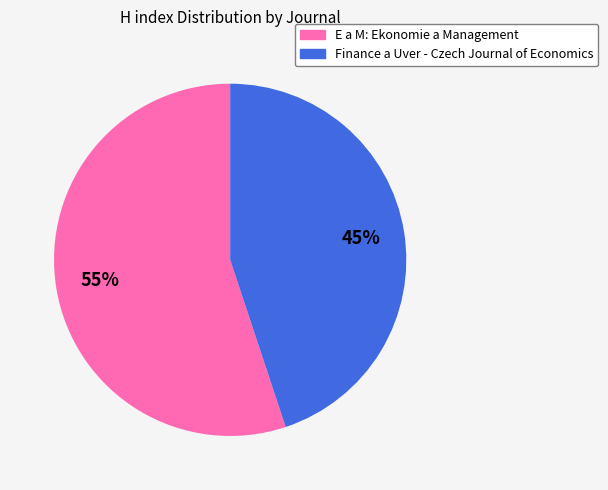

Which slice is the largest?

E a M: Ekonomie a Management